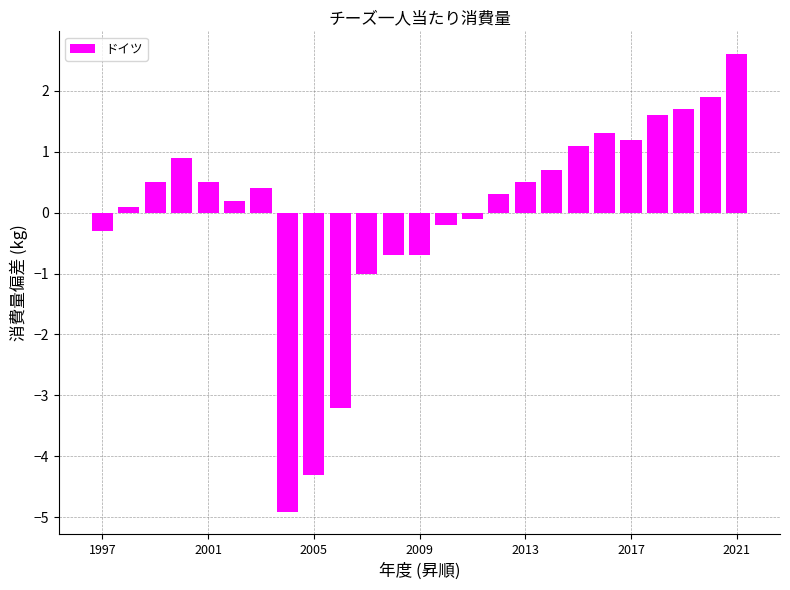

How many negative values are there?

9